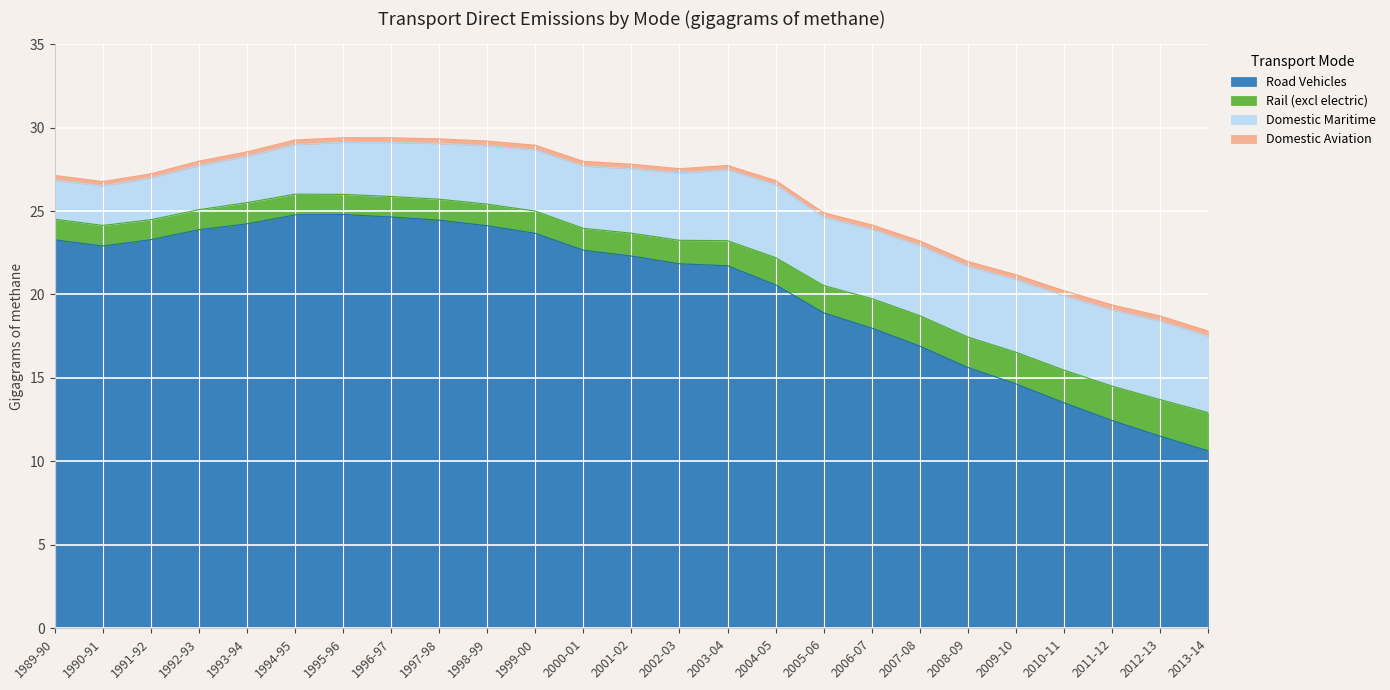

True or false: Road Vehicles has a value of 24.2 at 1993-94.

True